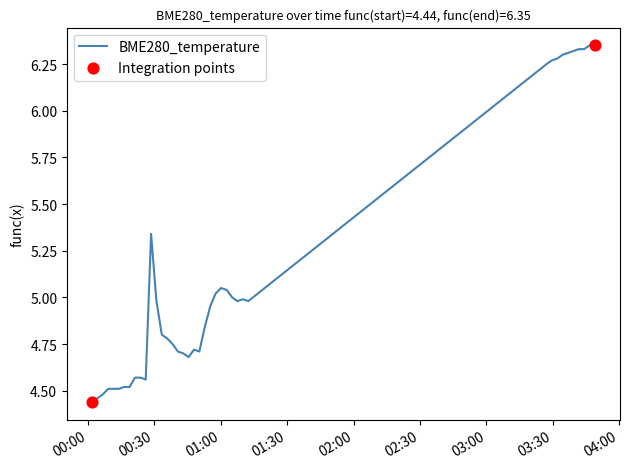

What is the difference between the maximum and minimum values?

1.9